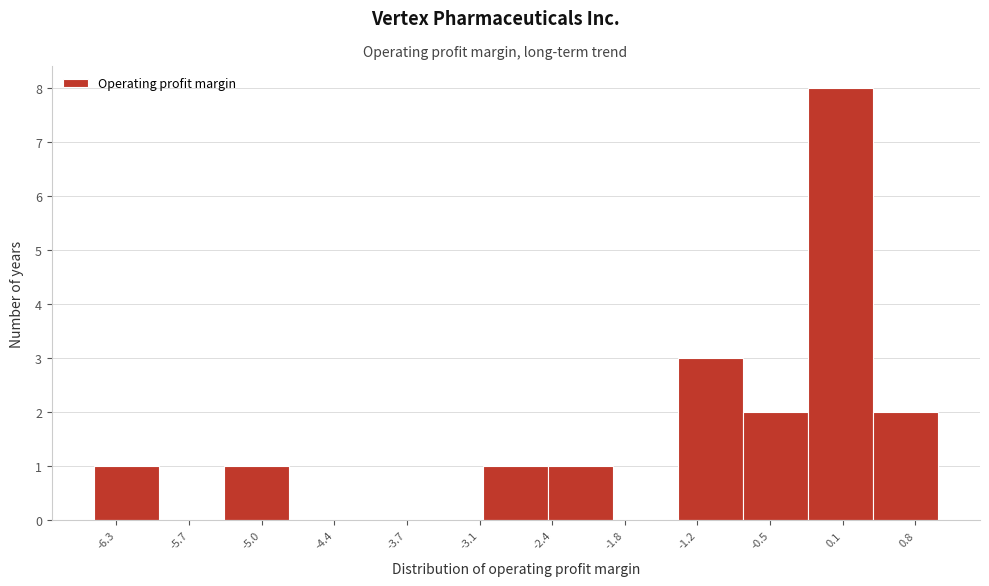

Over which range of the x-axis is the bar tallest?

-0.2 to 0.4